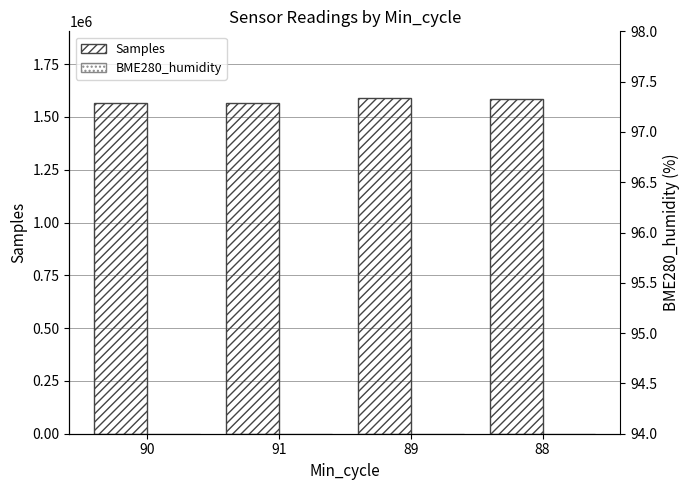

Reading left to right, what are all the values shown in this chart?

Samples: 1565426.0	1564379.0	1587626.0	1585274.0
BME280_humidity: 96.0	96.0	95.3	95.3